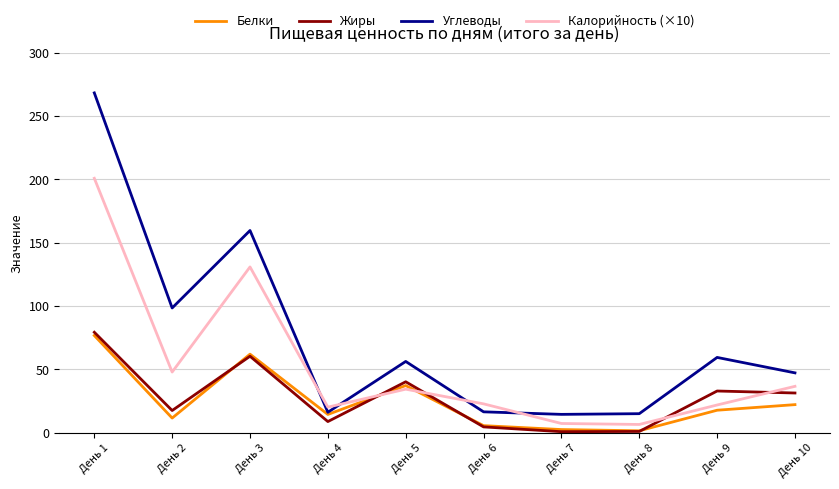

List the series in order of their peak value, highest first.

Углеводы, Калорийность (×10), Жиры, Белки